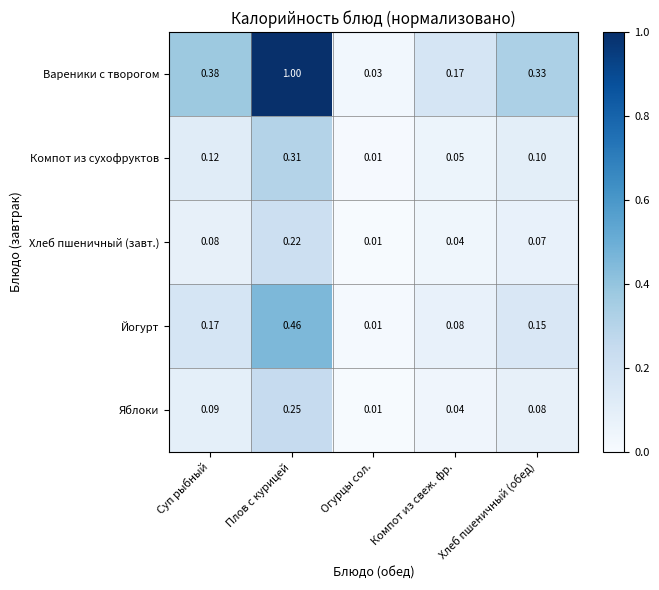

Is the value of Яблоки at Плов с курицей greater than the value of Вареники с творогом at Хлеб пшеничный (обед)?

No